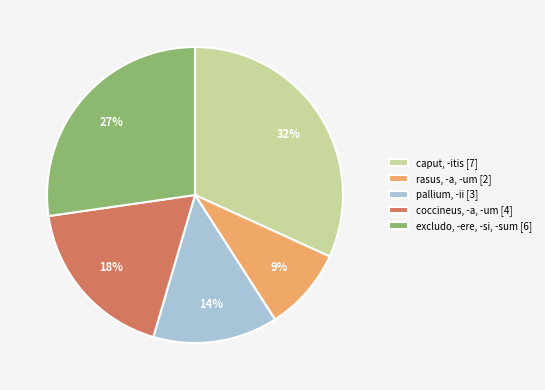

Is it true that rasus, -a, -um [2] is 20% of the pie?

False